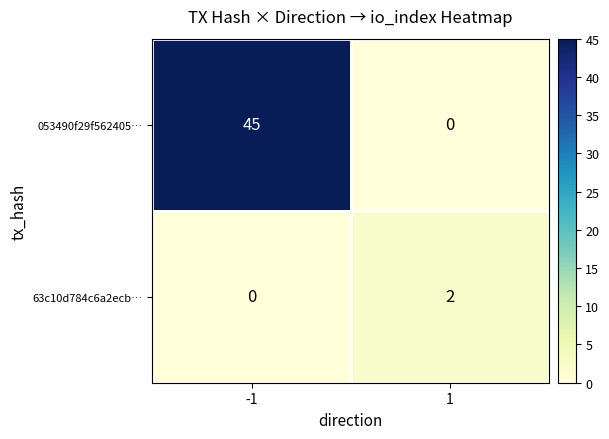

What is the difference between the maximum and minimum values in the 053490f29f562405… series?

45